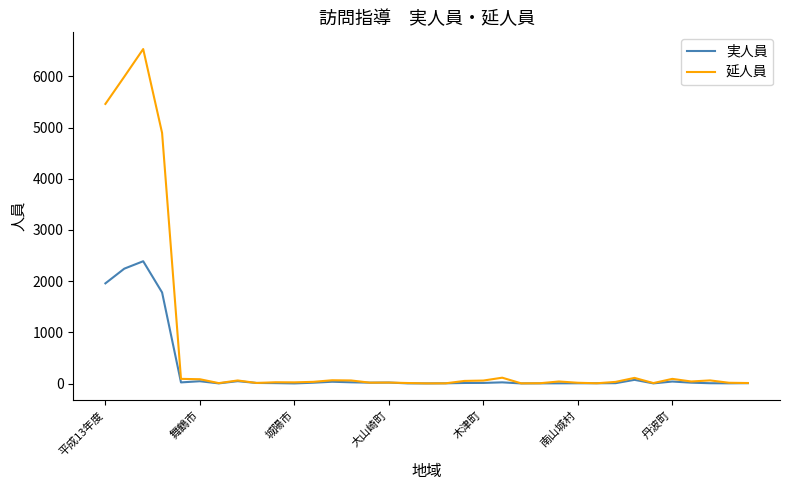

What is the maximum value shown in the chart?

6534